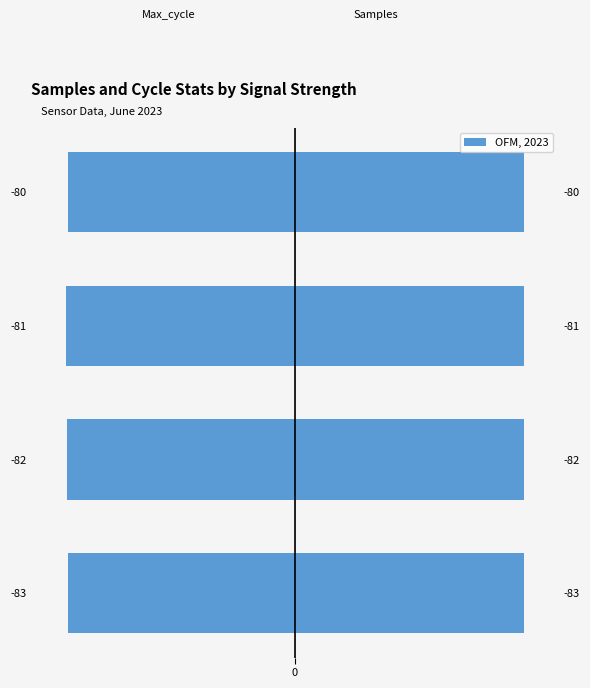

How many categories are shown in the chart?

4